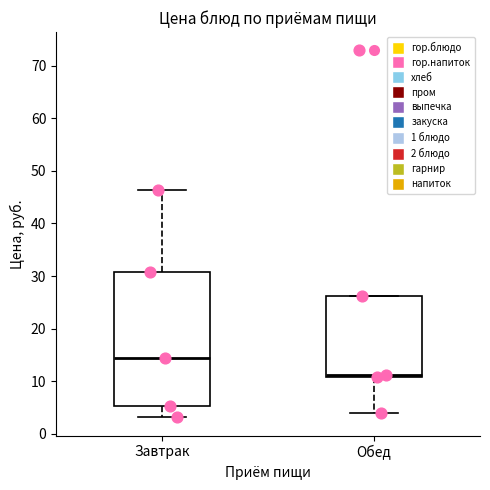

Reading left to right, read every box against the y-axis: the position of its median line, the range the box covers, and the ends of its whiskers. The values are not printed on the chart, so give them approximately, as read against the axis.

Завтрак: median 14, box 5 to 31, whiskers 3 to 46
Обед: median 11 (just above the box's lower edge), box 11 to 26, whiskers 4 to 26